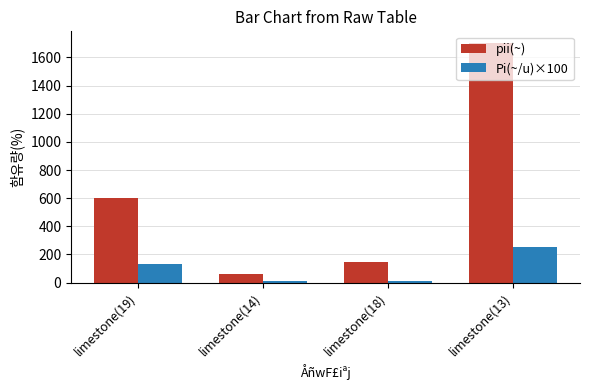

What is the label of the 1st bar from the left?

limestone(19)